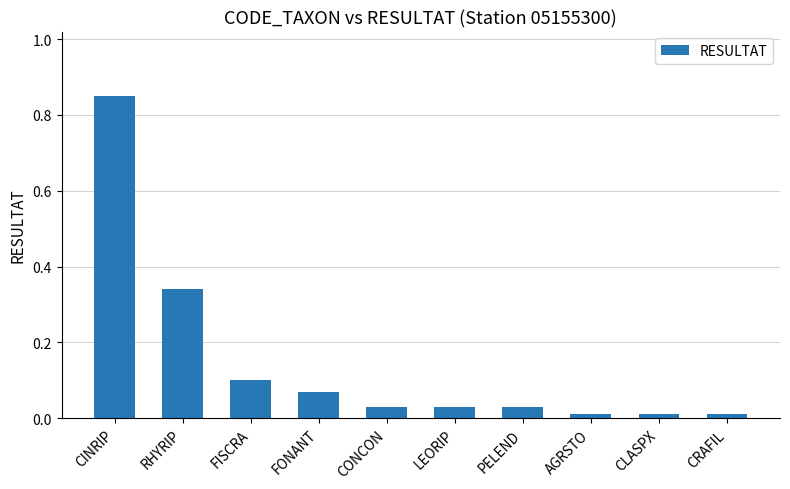

What is the label of the 4th bar from the right?

PELEND